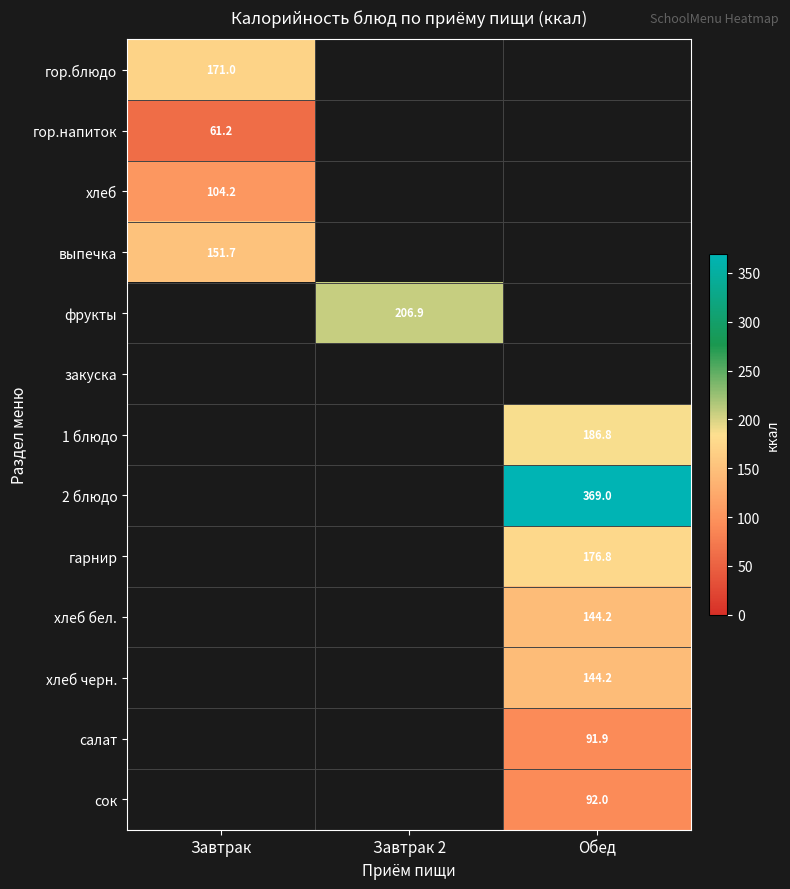

The хлеб series shows 137.0 at Завтрак. True or false?

False